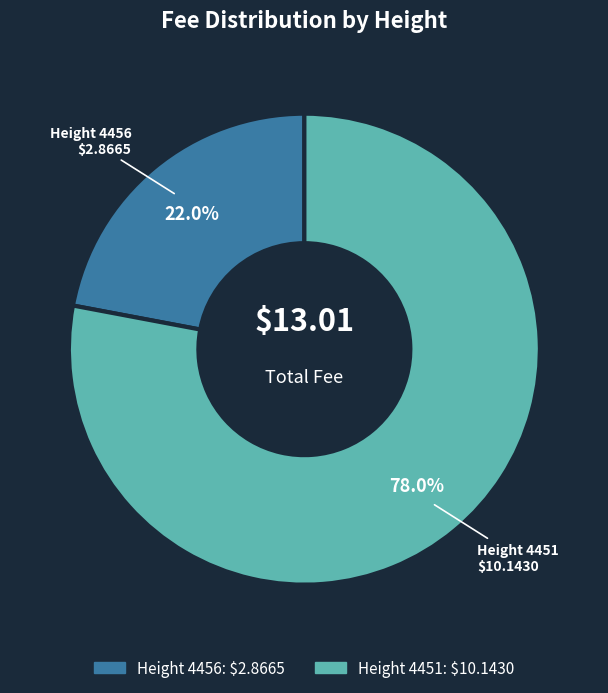

To the nearest percent, what is the average slice percentage?

50%